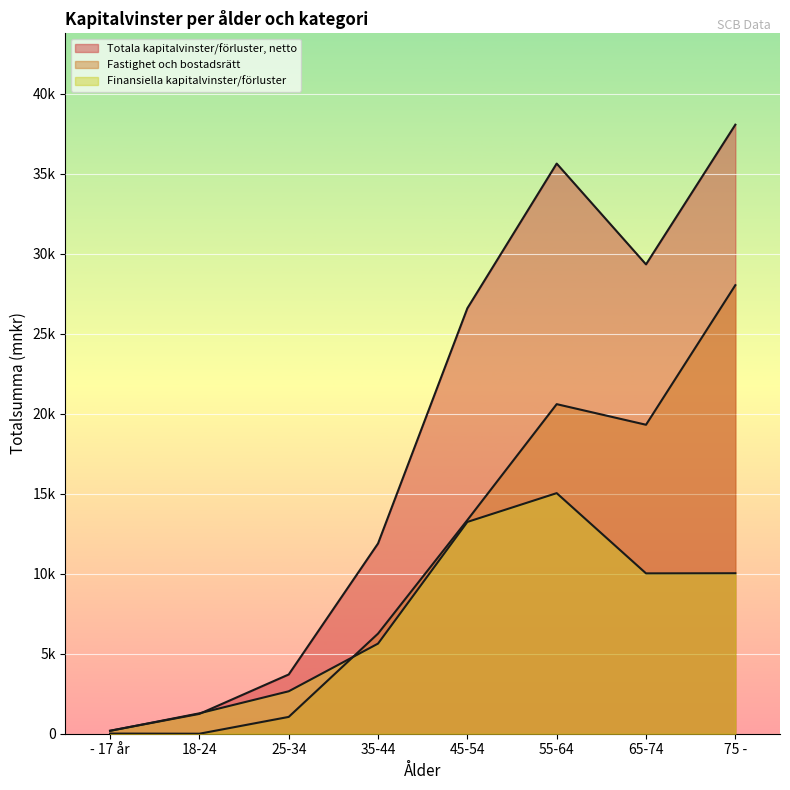

What is the difference between the highest and lowest values at 75 -?

28030.1